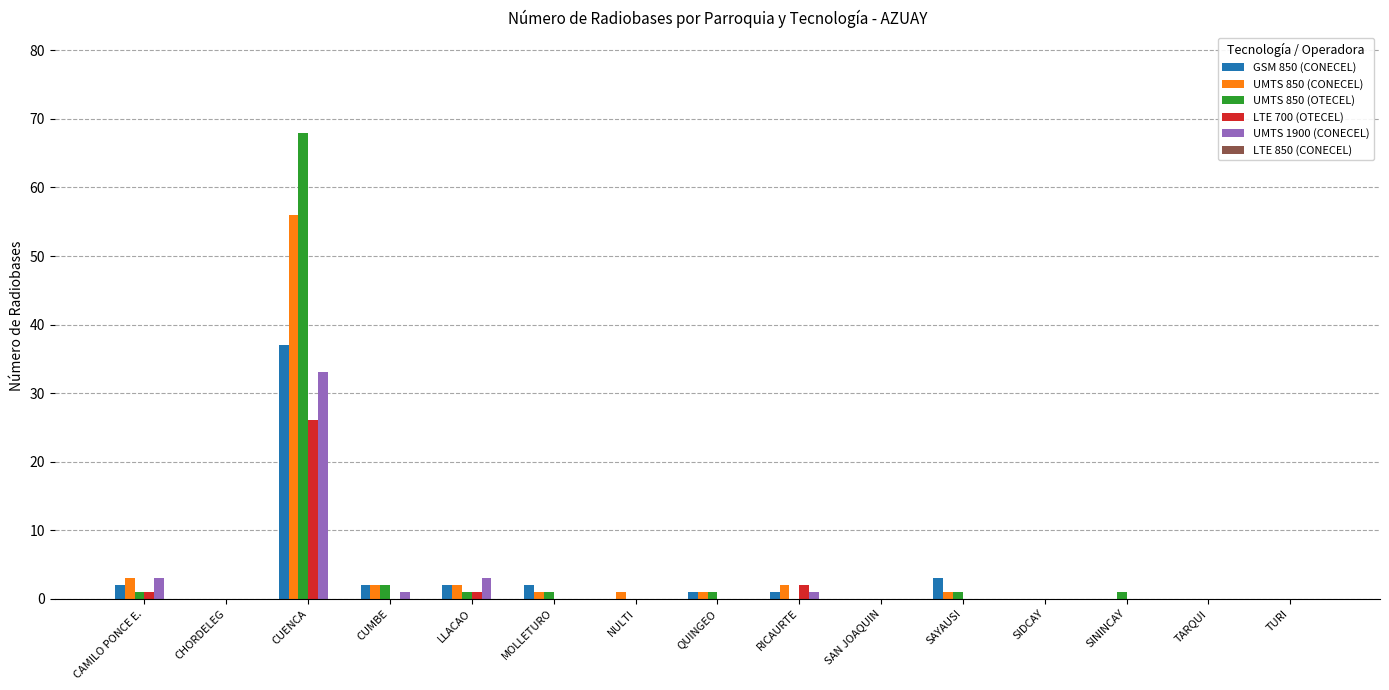

What is the greatest value displayed?

68